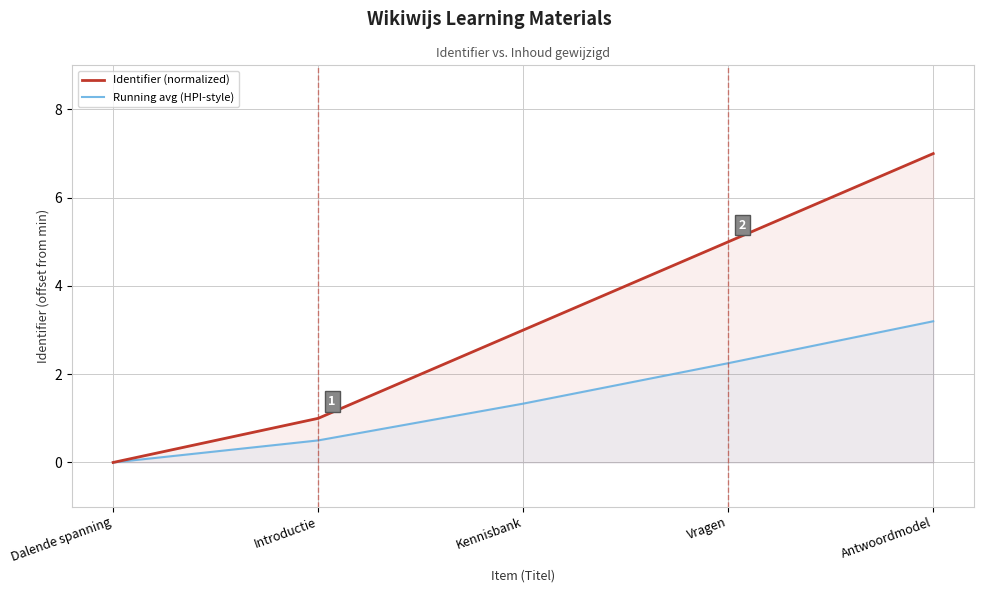

Which series changed the most between Dalende spanning and Introductie?

Identifier (normalized)